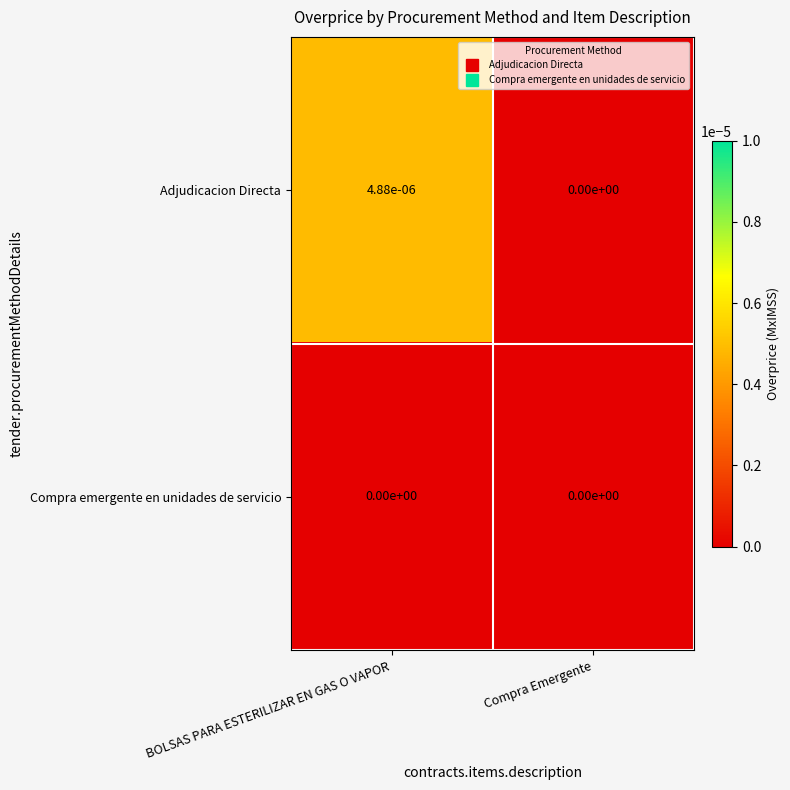

Which category has the highest value in the Adjudicacion Directa series?

BOLSAS PARA ESTERILIZAR EN GAS O VAPOR